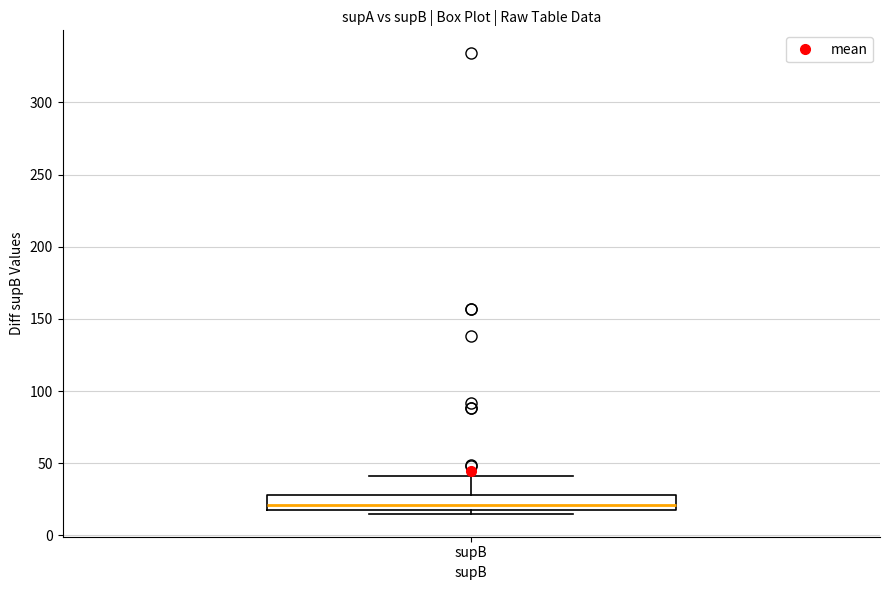

Transcribe this box plot: give where the median line is, the range the box spans, and where the two whiskers end, as read against the y-axis. The values are not printed on the chart, so give them approximately, as read against the axis.

median 20 (just above the box's lower edge), box 20 to 30, whiskers 15 to 40